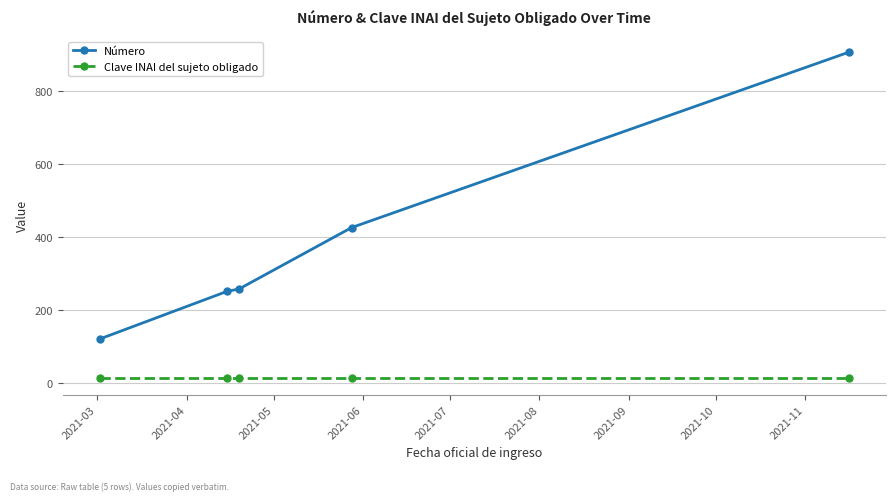

What is the smallest value displayed?

14